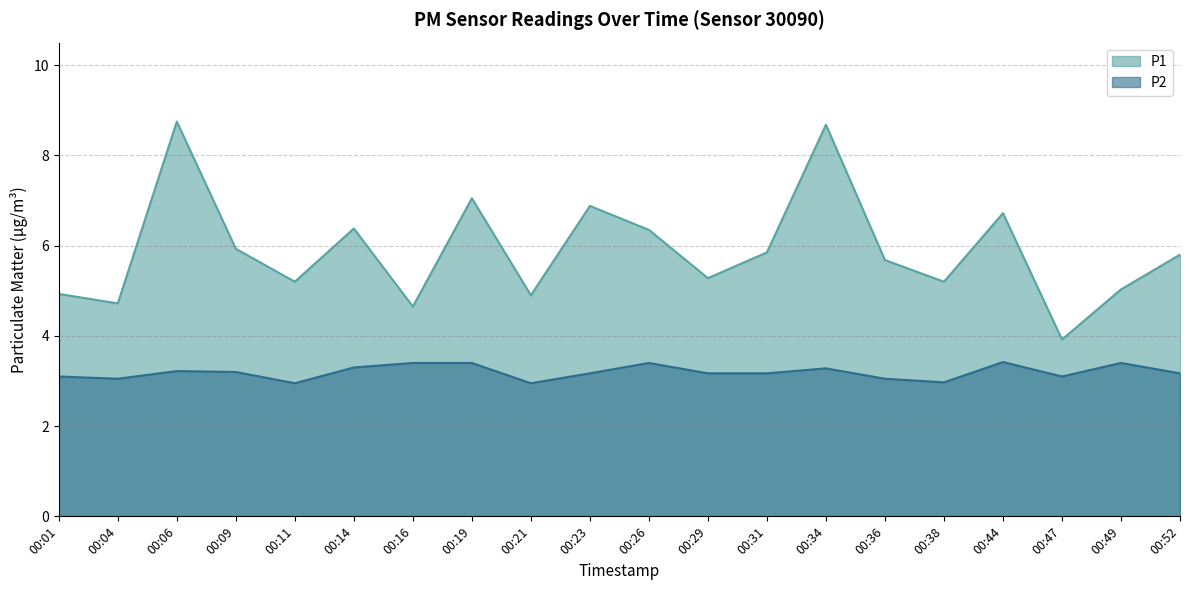

How many lines are shown in the chart?

2